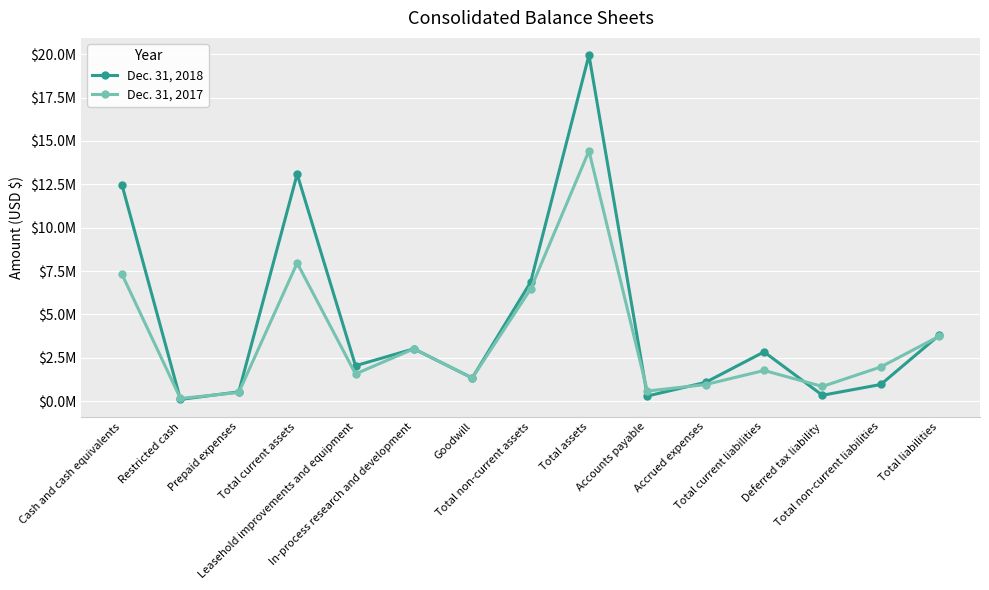

True or false: Dec. 31, 2017 has more than 0 interior local peaks.

True